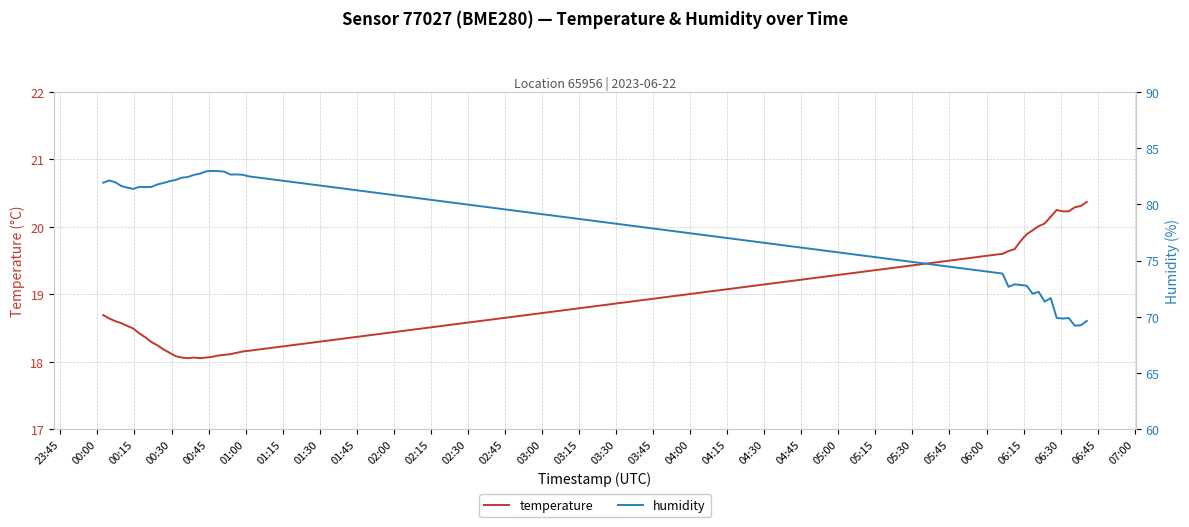

In temperature, how many points are lower than both neighbors (excluding endpoints)?

2